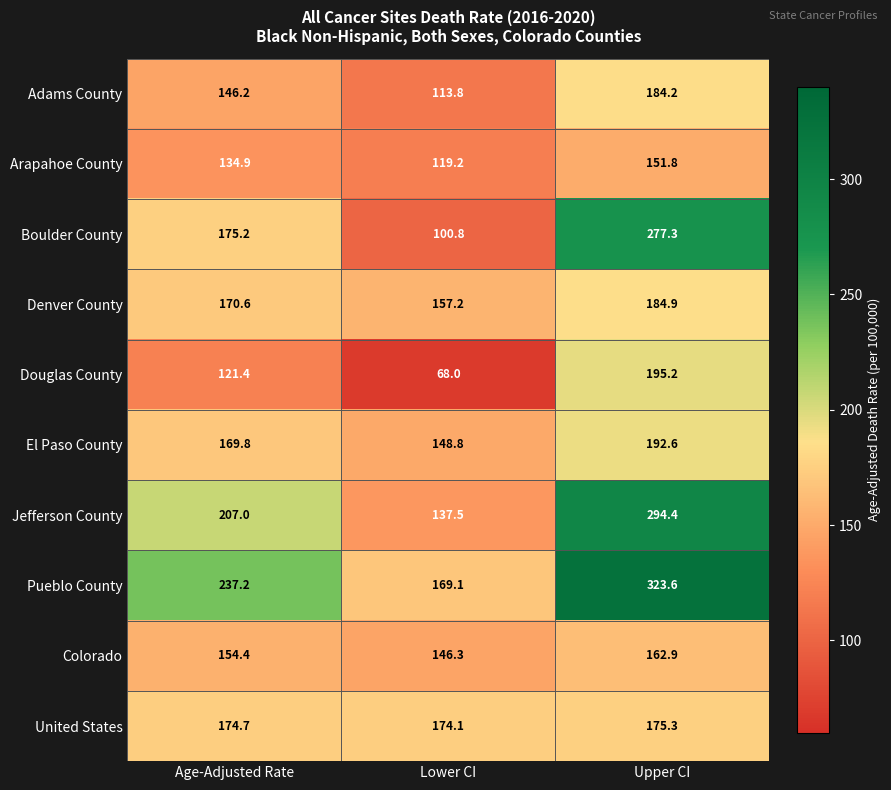

Which category has the highest value in the Adams County series?

Upper CI